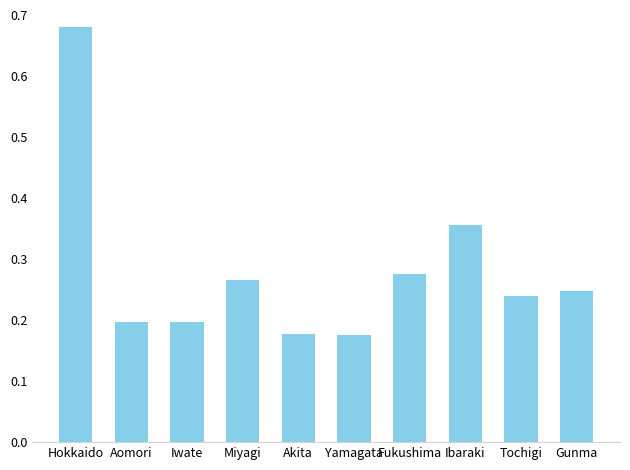

Which label corresponds to the largest value in the chart?

Hokkaido